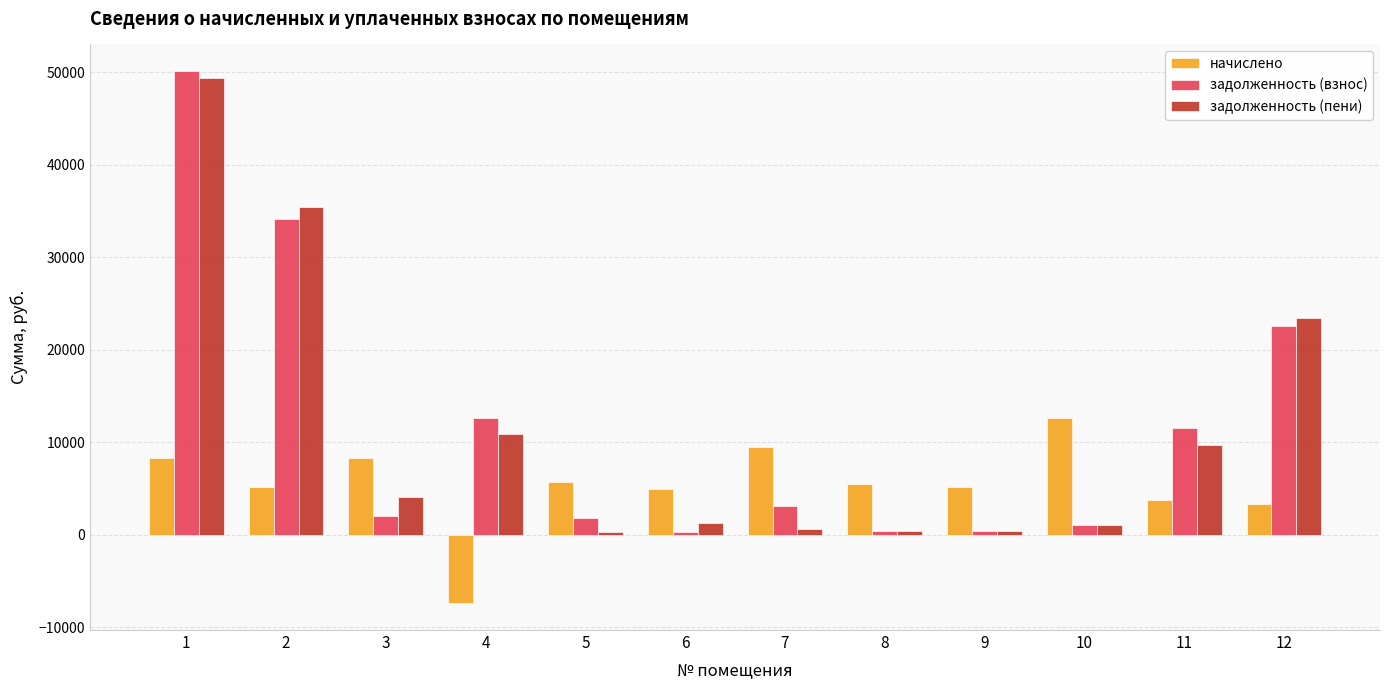

True or false: начислено has a value of 8369.4 at 3.

True